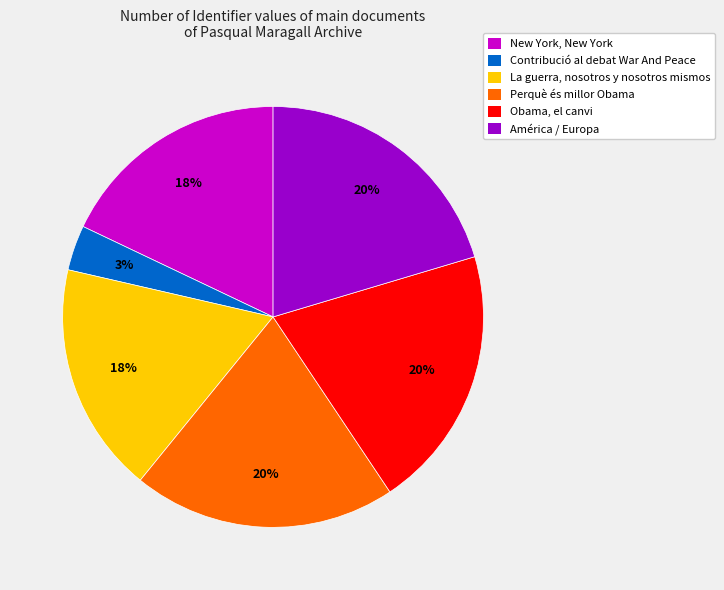

Is the sum of Obama, el canvi and Perquè és millor Obama greater than half?

No